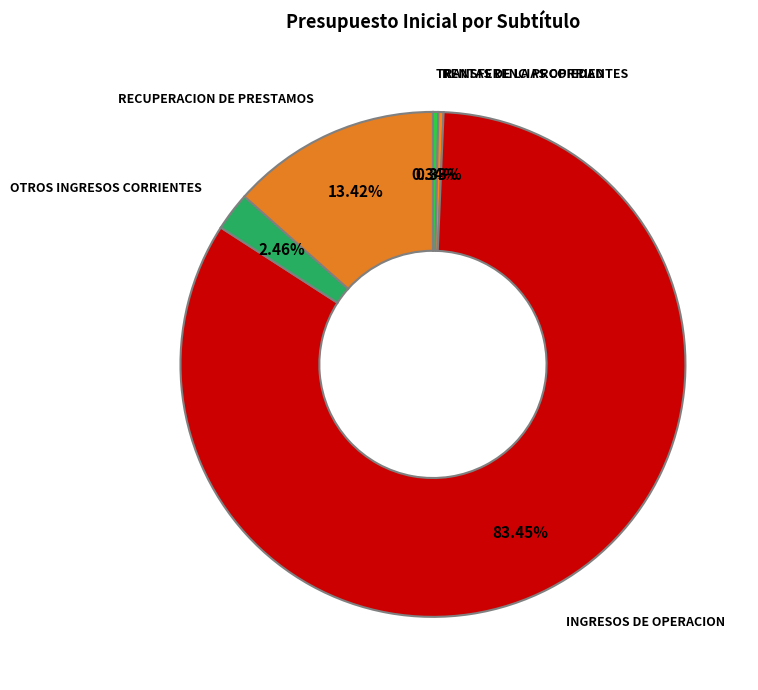

Which has a higher value, TRANSFERENCIAS CORRIENTES or INGRESOS DE OPERACION?

INGRESOS DE OPERACION